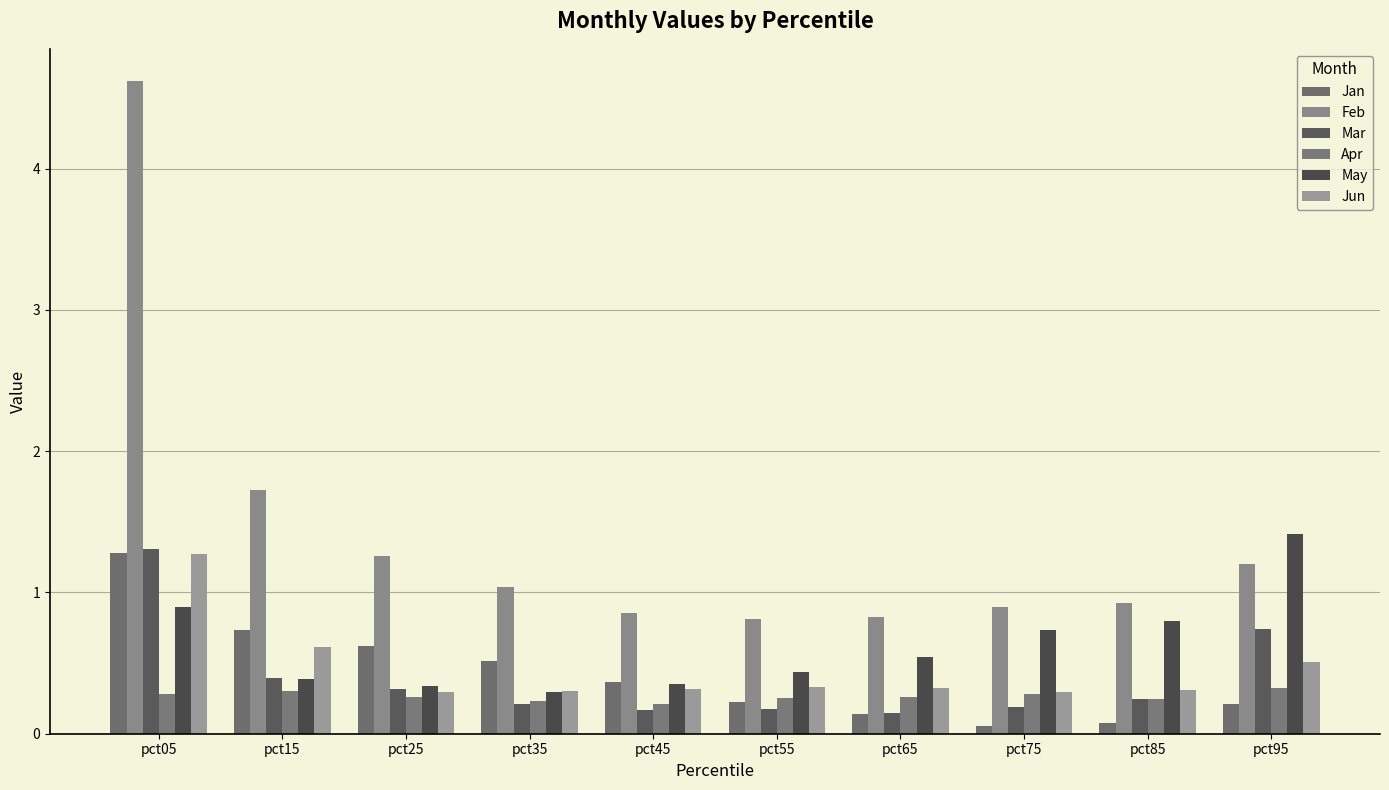

At which label does Feb reach its peak?

pct05